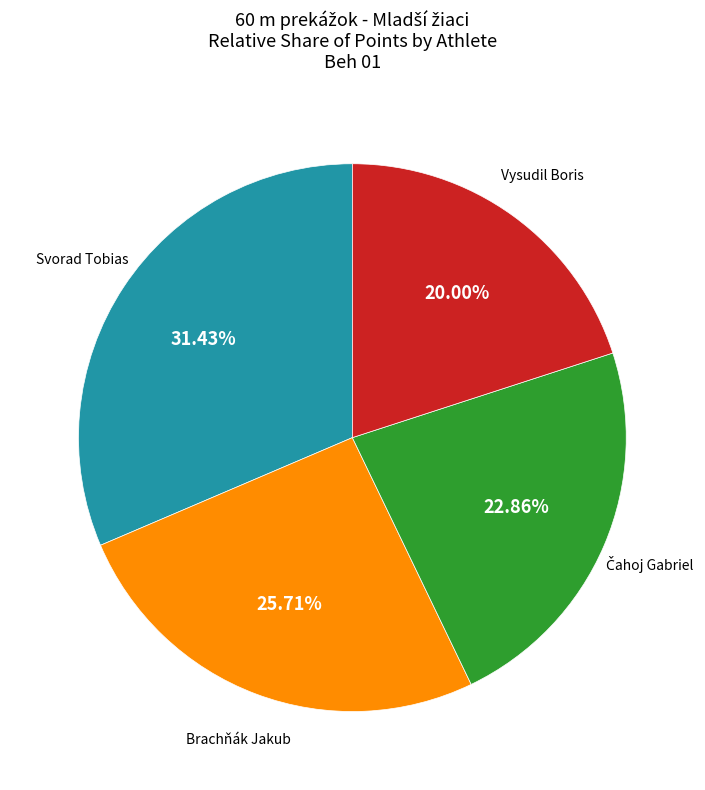

Is there any slice that represents more than half of the pie?

No